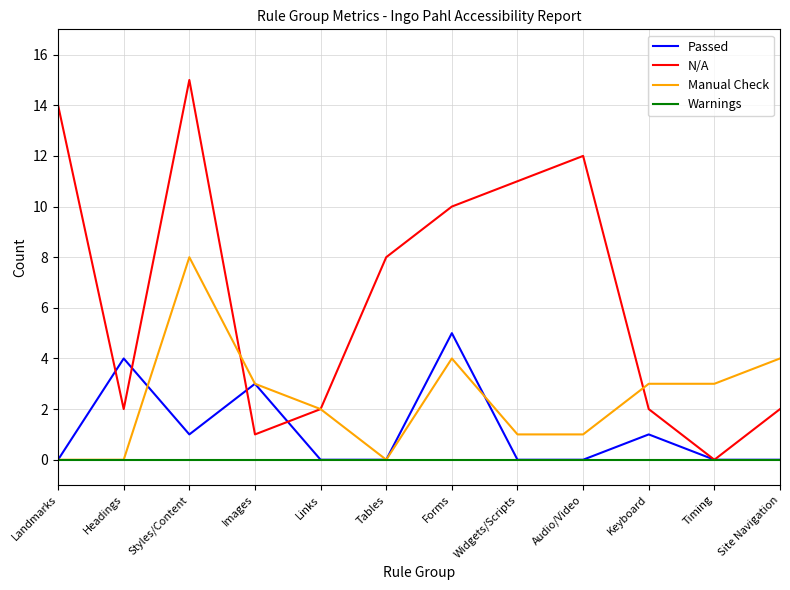

What position from the right is Widgets/Scripts?

5